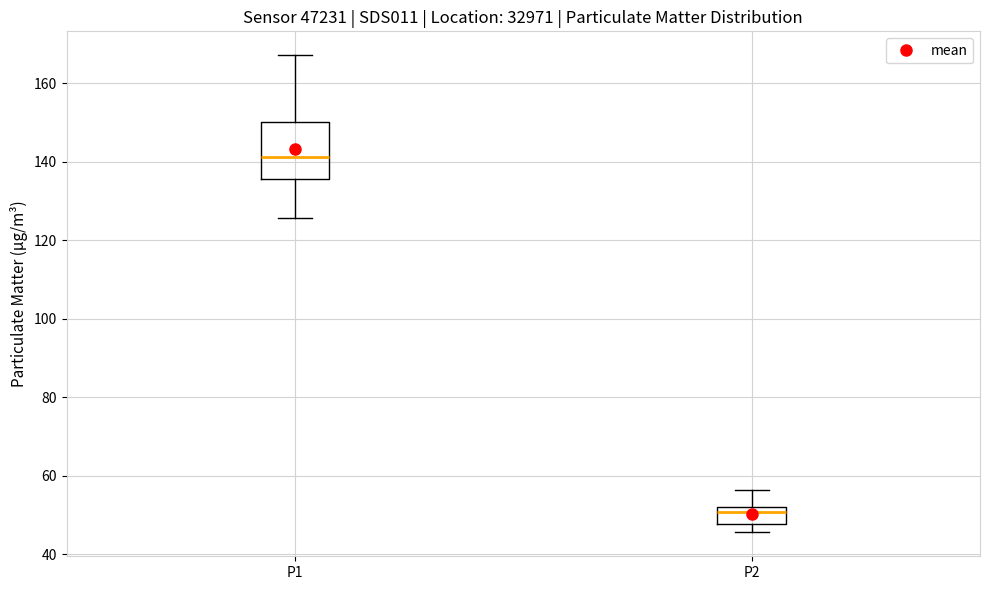

Where does the median line of the box for P2 sit on the y-axis? The values are not printed on the chart, so give them approximately, as read against the axis.

50